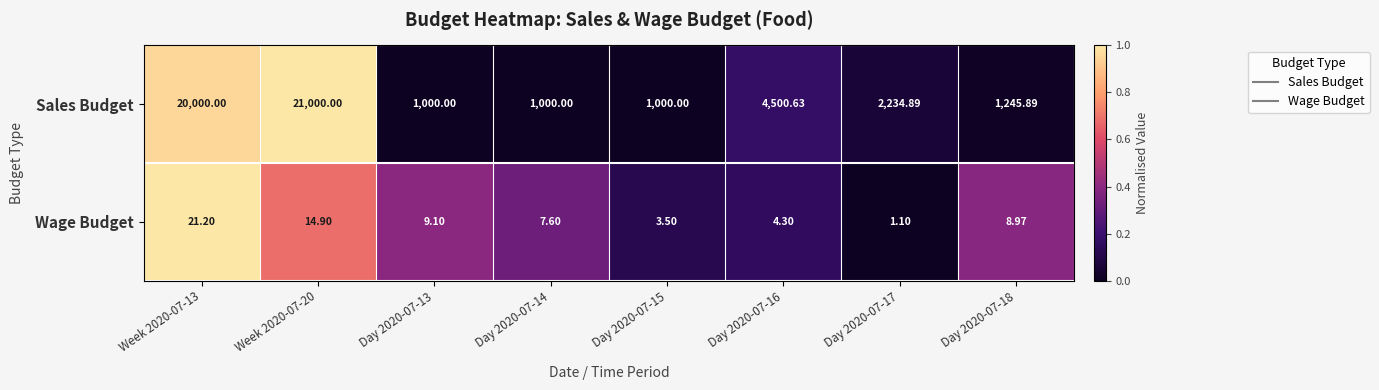

Rank the series by their maximum value, from highest to lowest.

Sales Budget, Wage Budget